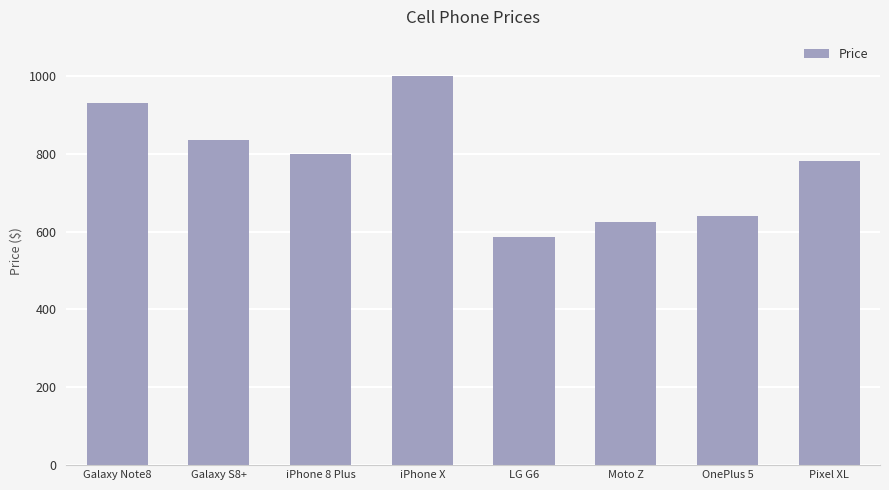

What is the change in value from LG G6 to Moto Z?

+40